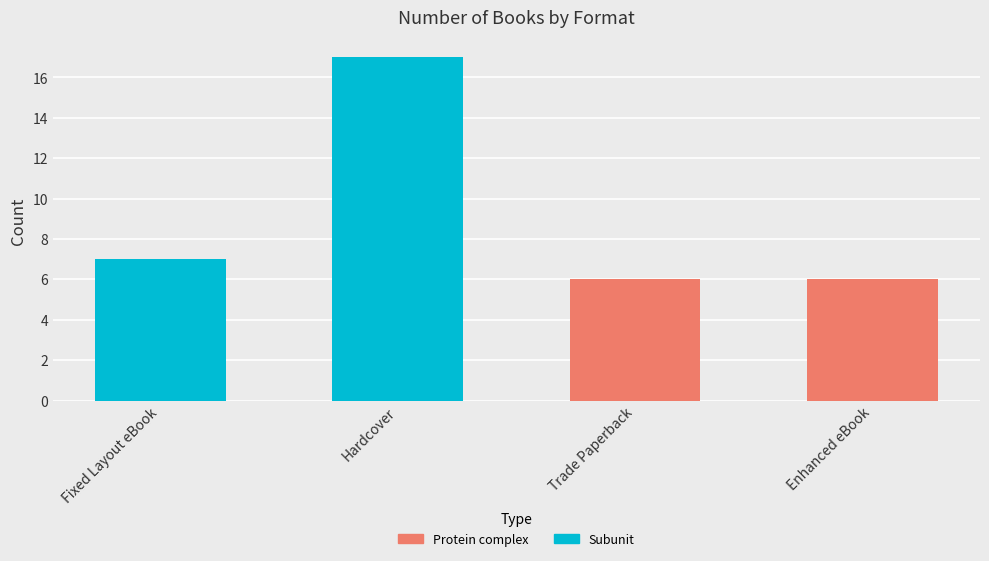

List the labels in order of value, smallest first.

Trade Paperback, Enhanced eBook, Fixed Layout eBook, Hardcover